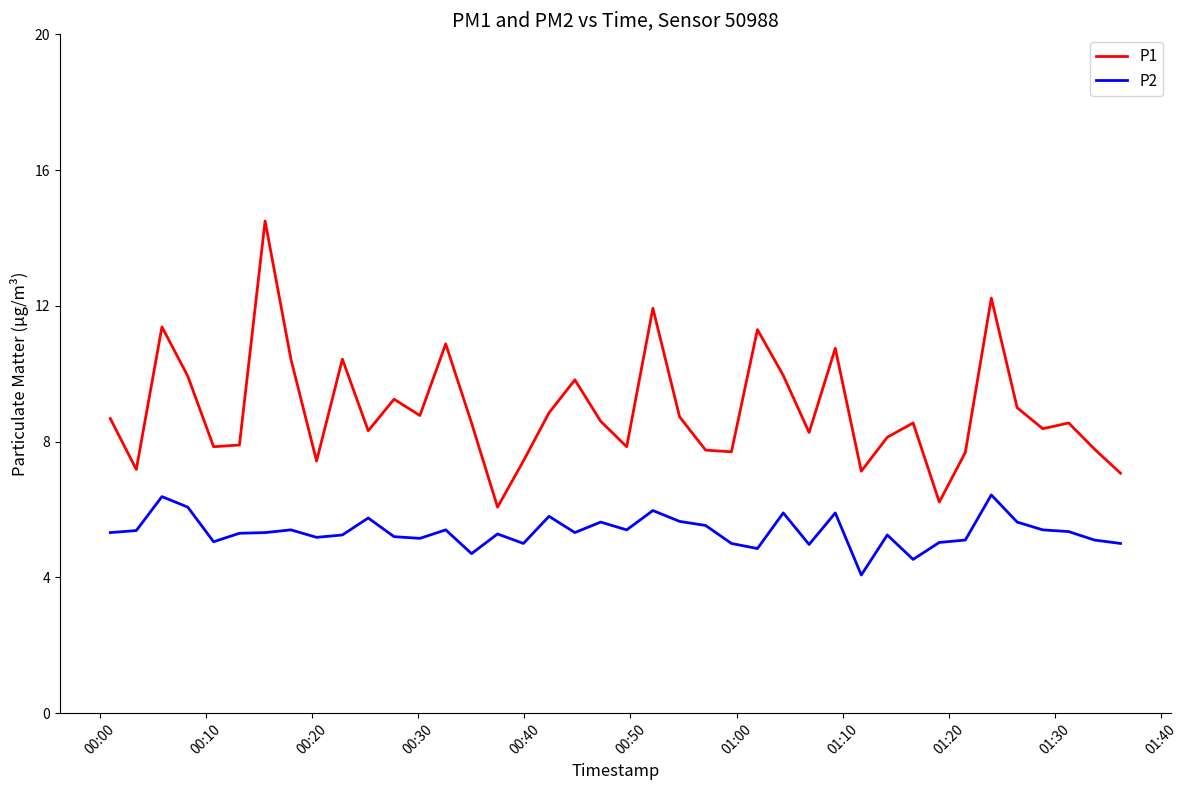

What is the maximum value shown in the chart?

14.5